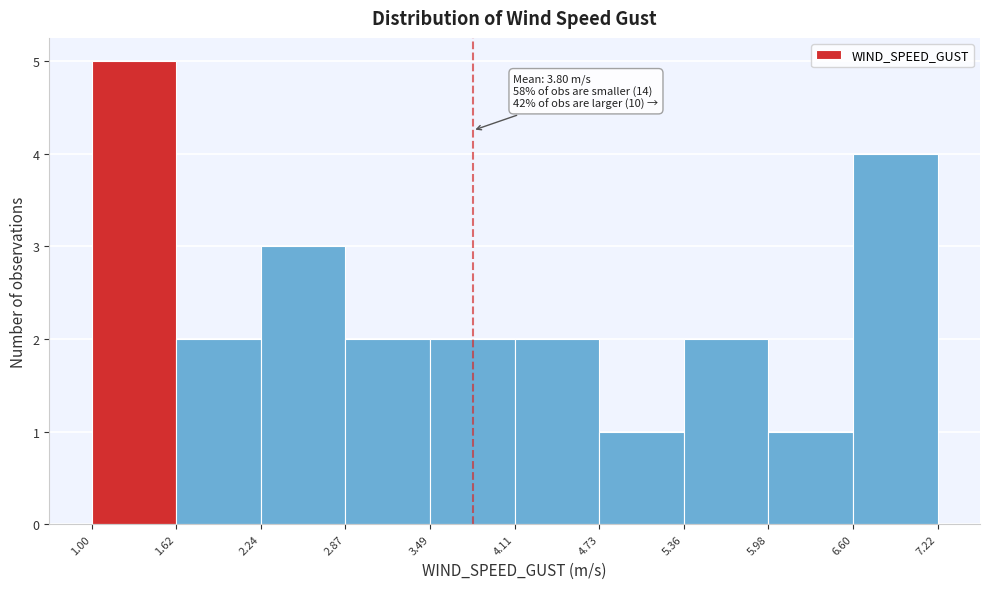

Over which range of the x-axis is the bar tallest?

1.00 to 1.62